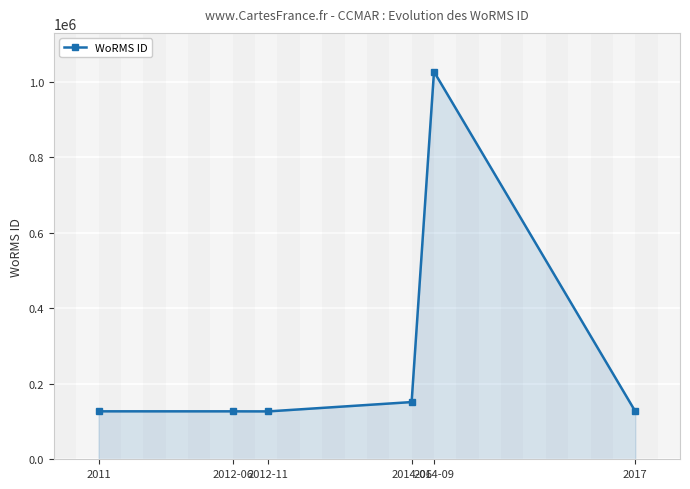

How many points are higher than both their immediate neighbors (excluding endpoints)?

1